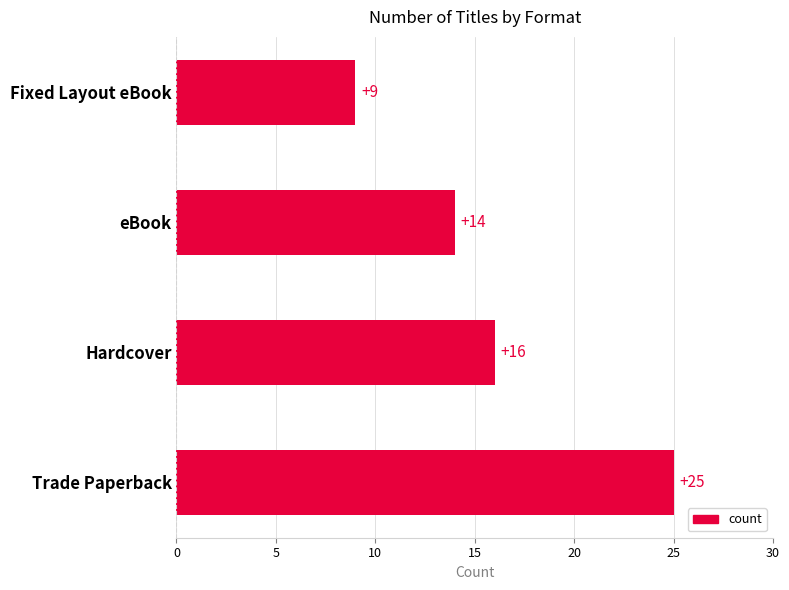

How many categories are shown in the chart?

4